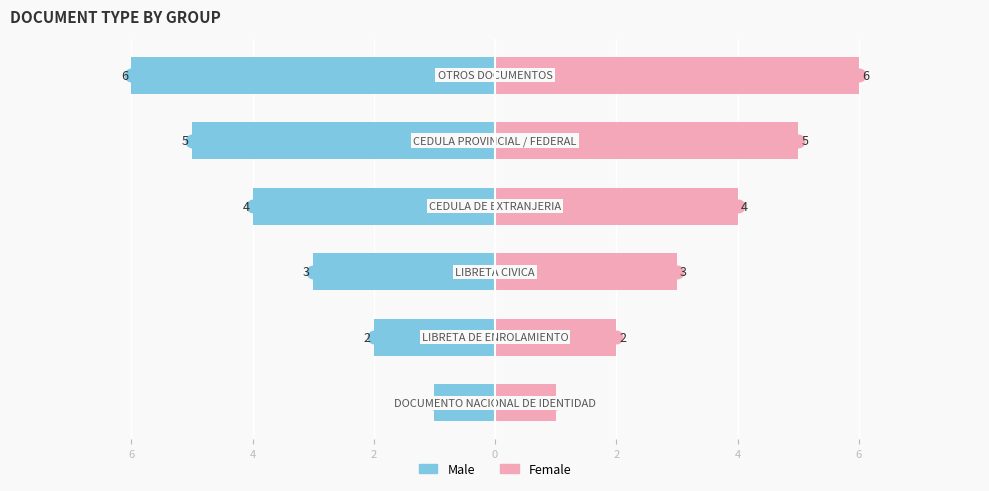

What is the approximate value of Male at 6?

-1